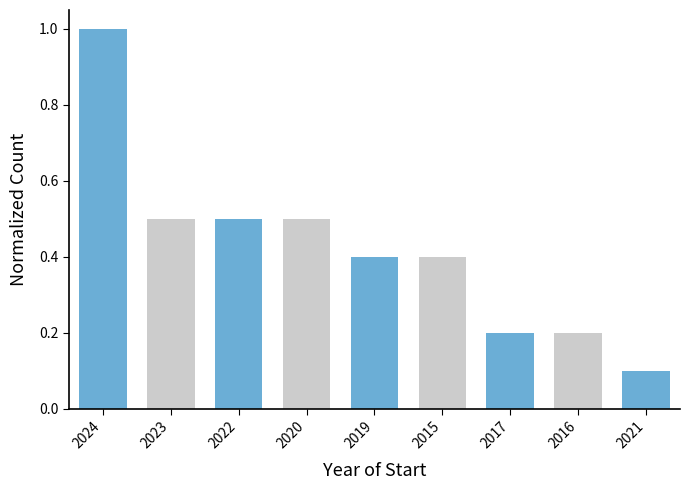

Reading left to right, list all the values displayed in this chart.

2024=1.0	2023=0.5	2022=0.5	2020=0.5	2019=0.4	2015=0.4	2017=0.2	2016=0.2	2021=0.1